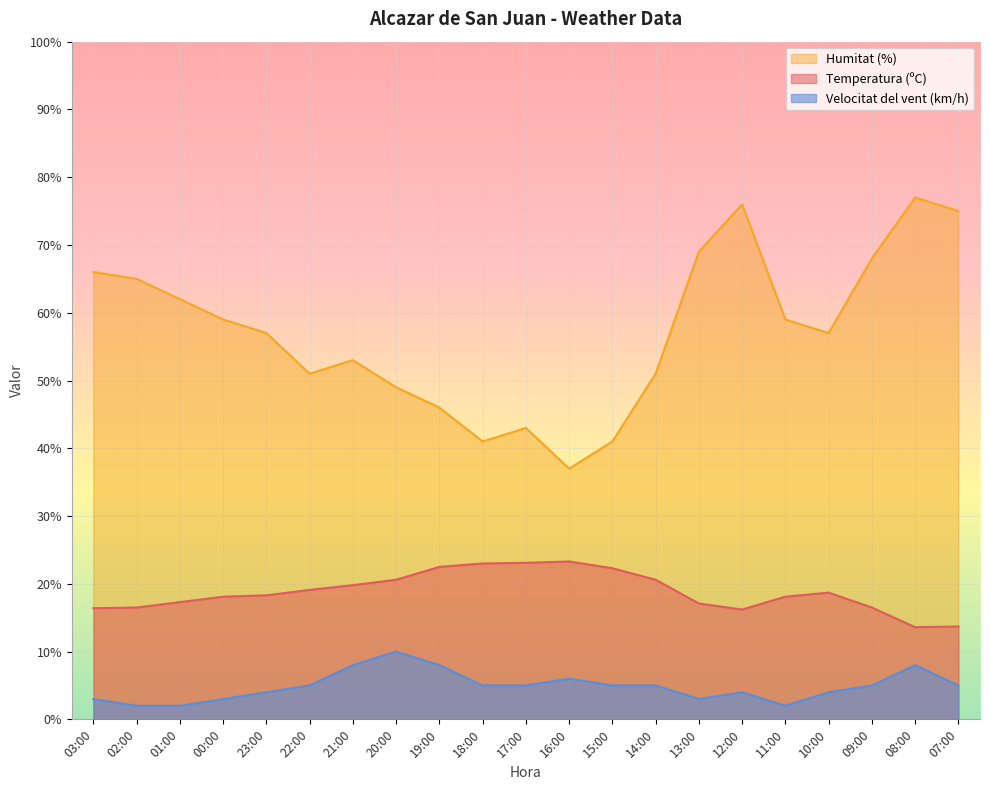

What is the value of the Humitat (%) point at the 4th from the left?

59.0